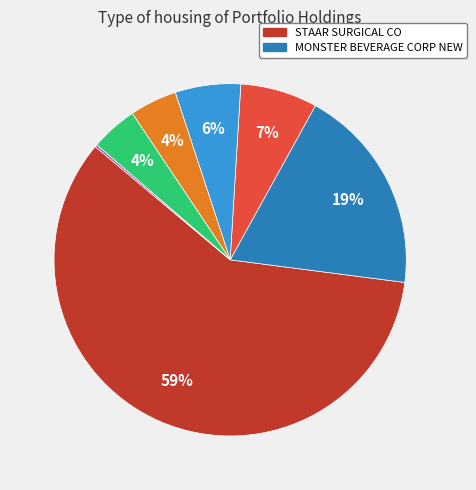

Is there a majority slice in this chart?

Yes